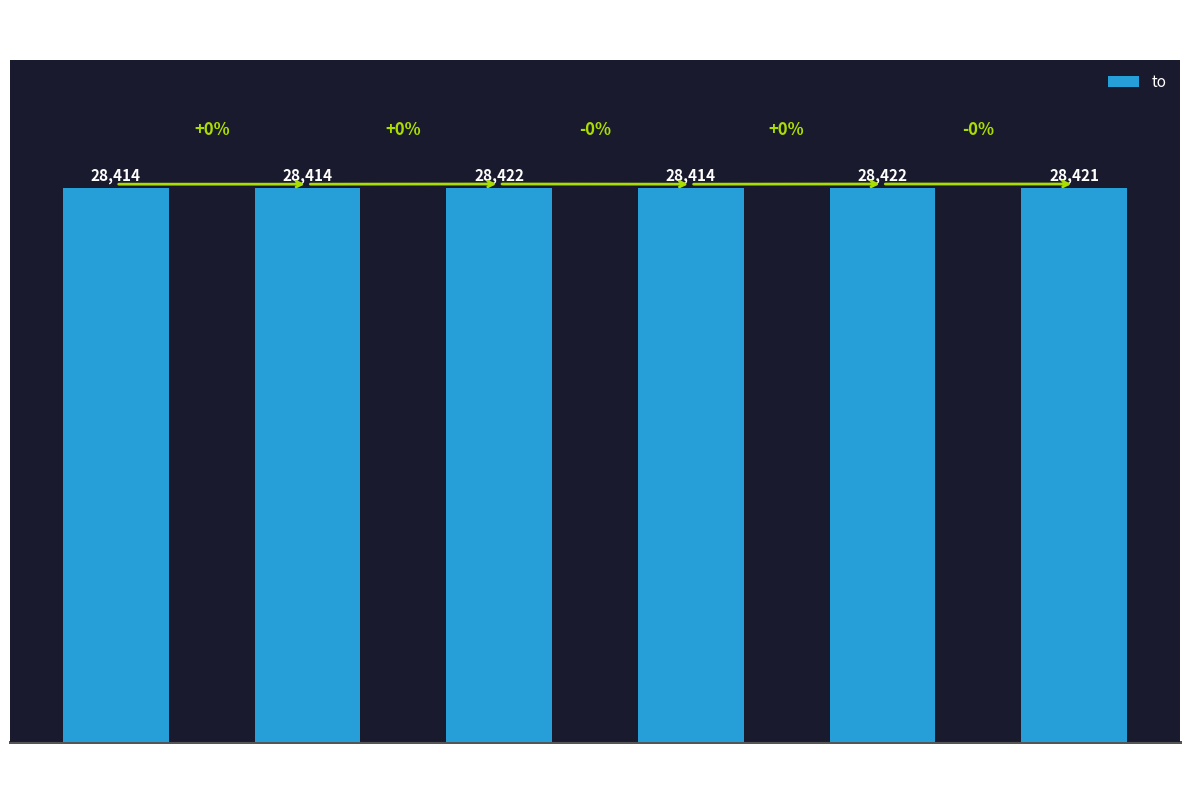

The value at 28421->28422 is 28422. True or false?

True